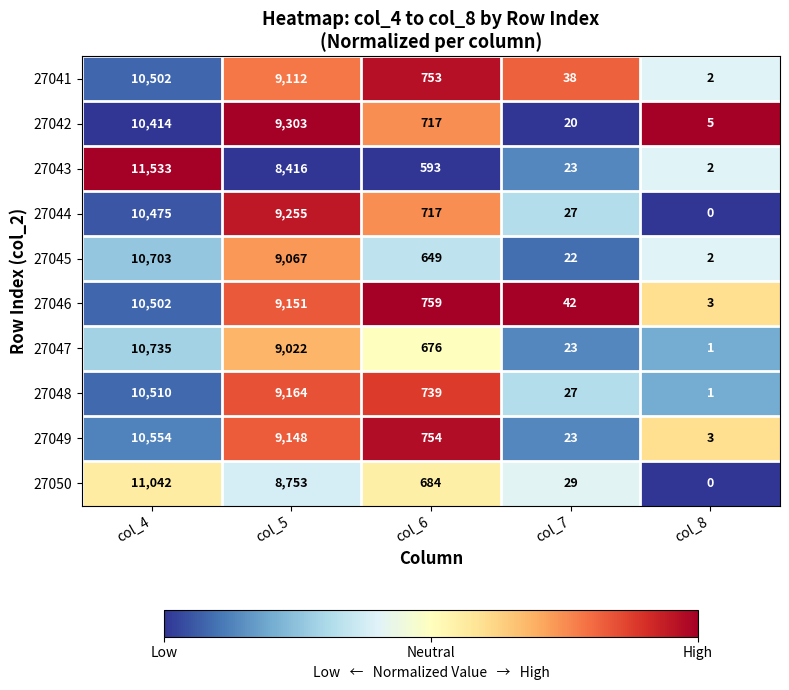

Count the number of data series in this chart.

10